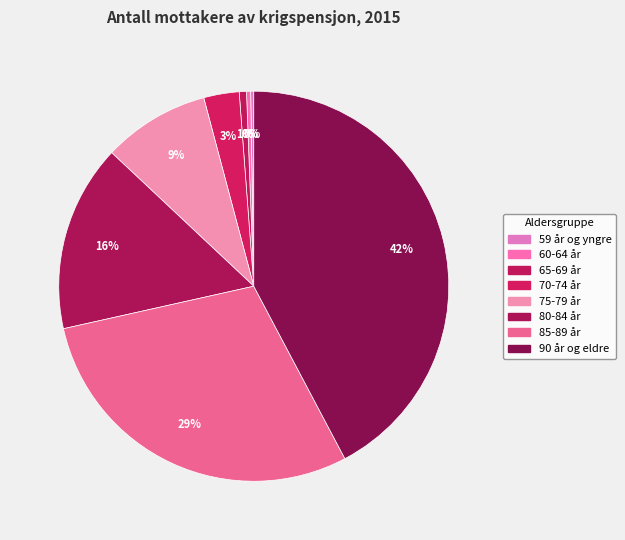

To the nearest percent, what is the average slice percentage?

12%